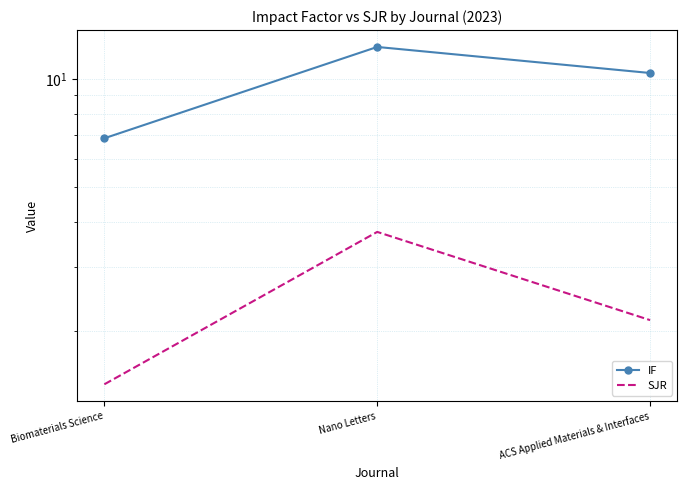

What is the spread (max minus min) of values at ACS Applied Materials & Interfaces?

8.2